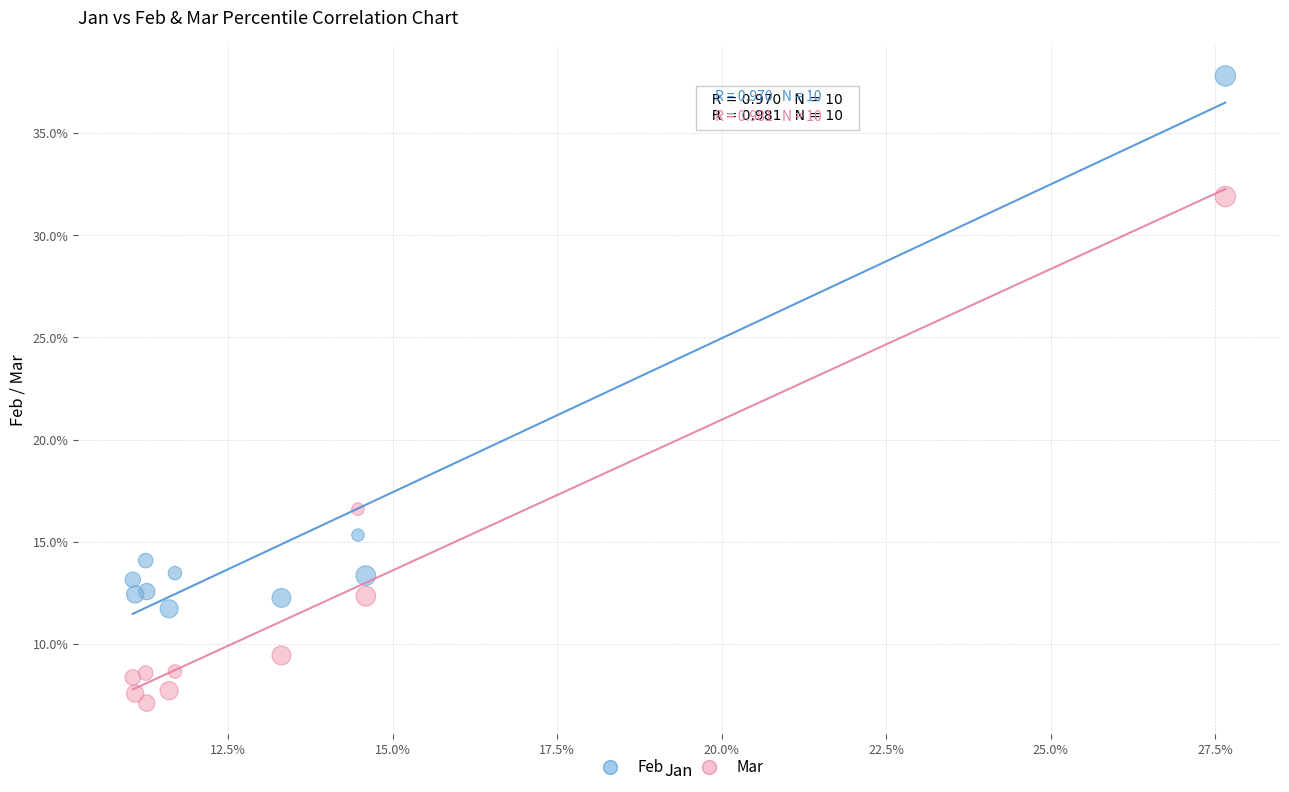

Which series reaches the maximum Y coordinate?

Feb